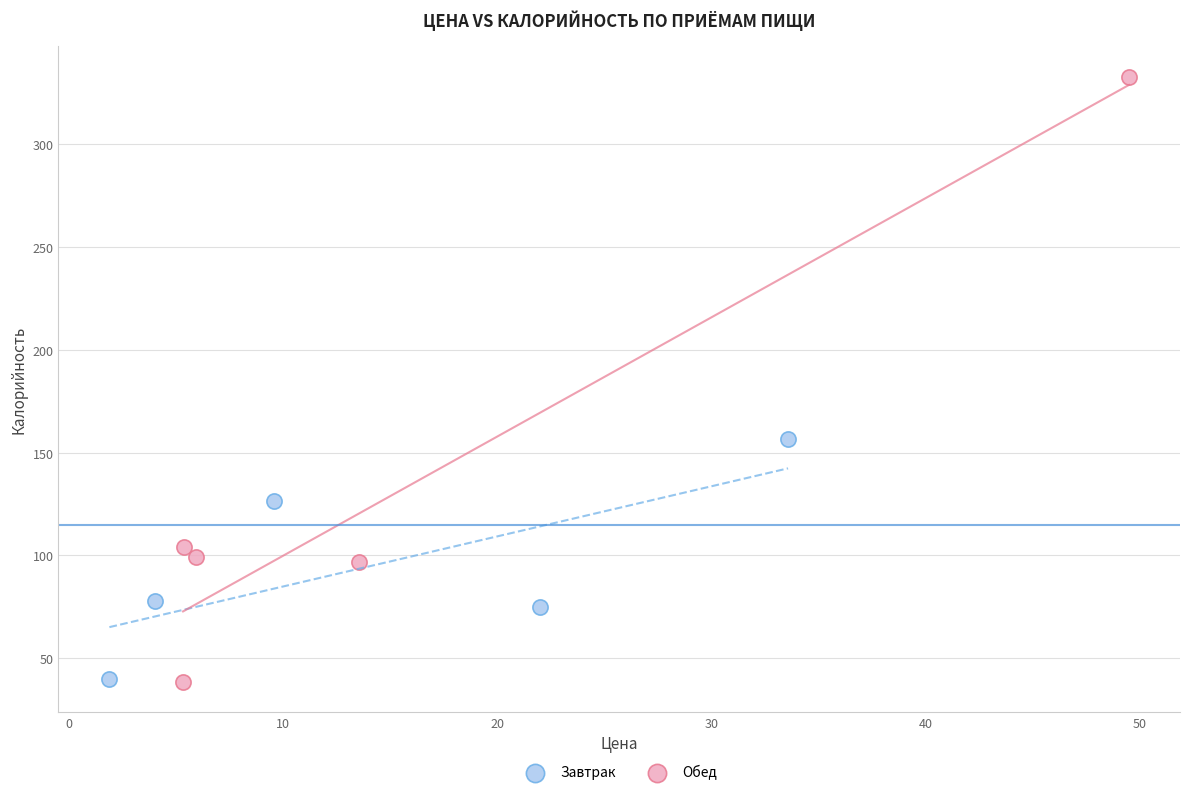

What are all the series names shown in the legend?

Завтрак, Обед